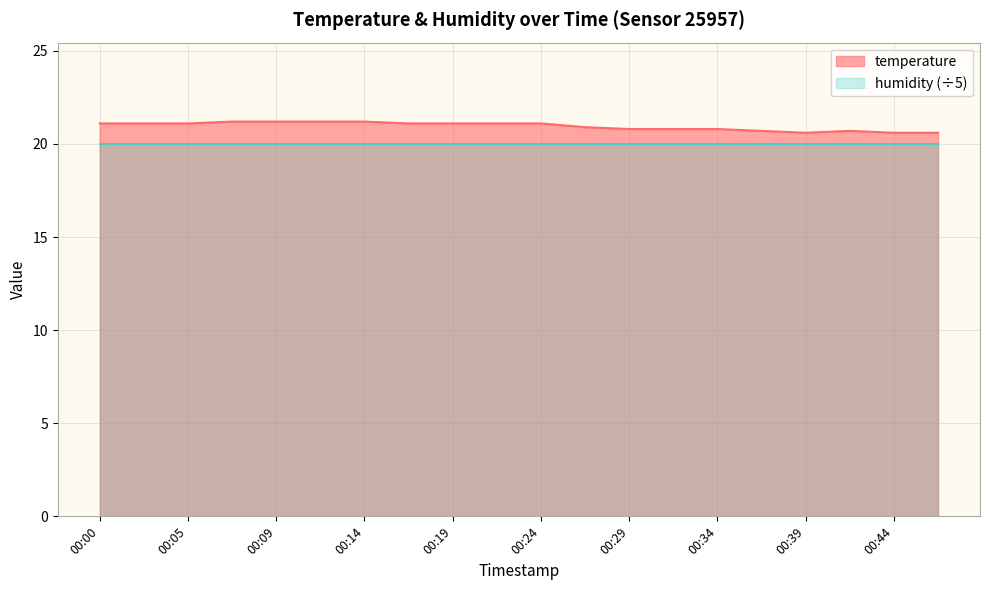

True or false: the data shows 27.7 at 00:46.

False